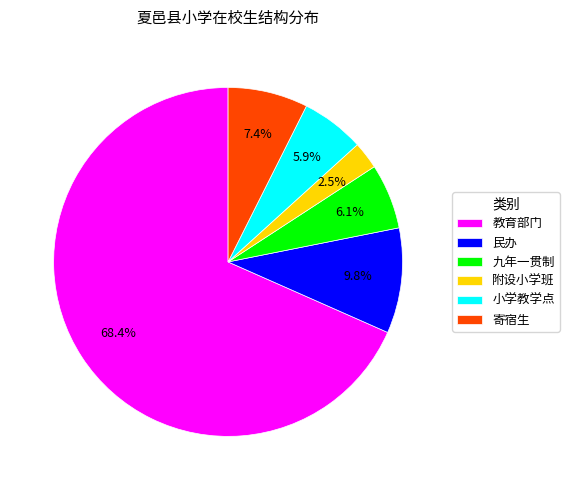

How many slices are in this pie chart?

6